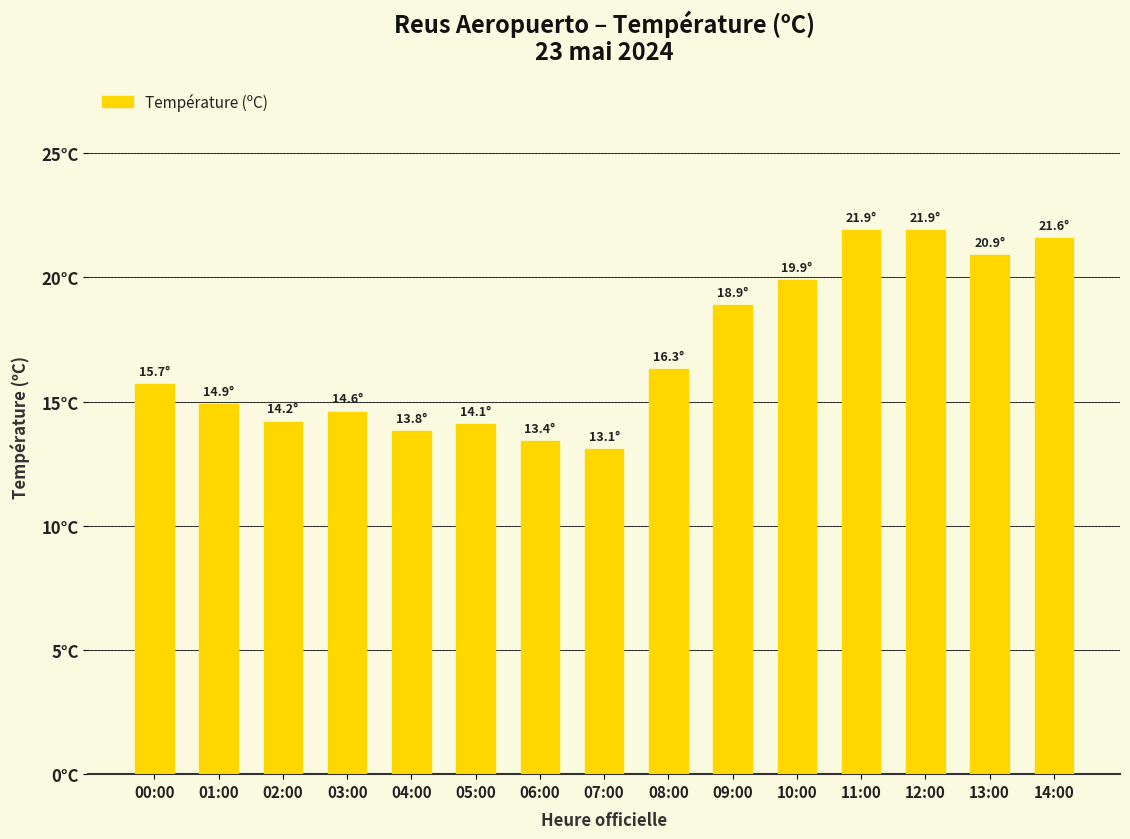

List the labels in order of value, smallest first.

07:00, 06:00, 04:00, 05:00, 02:00, 03:00, 01:00, 00:00, 08:00, 09:00, 10:00, 13:00, 14:00, 11:00, 12:00